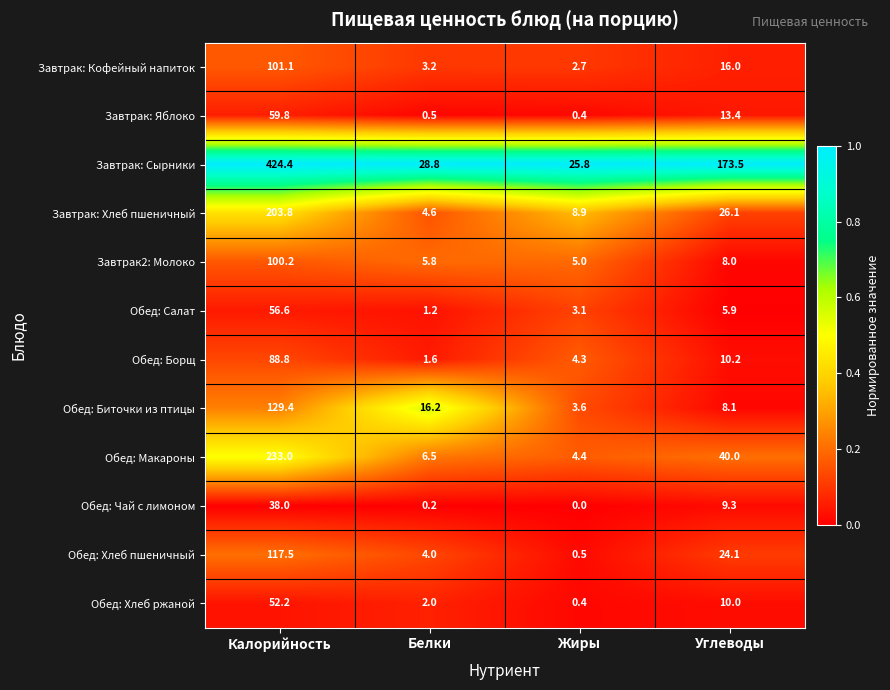

At which category is the sum across all series the highest?

Калорийность